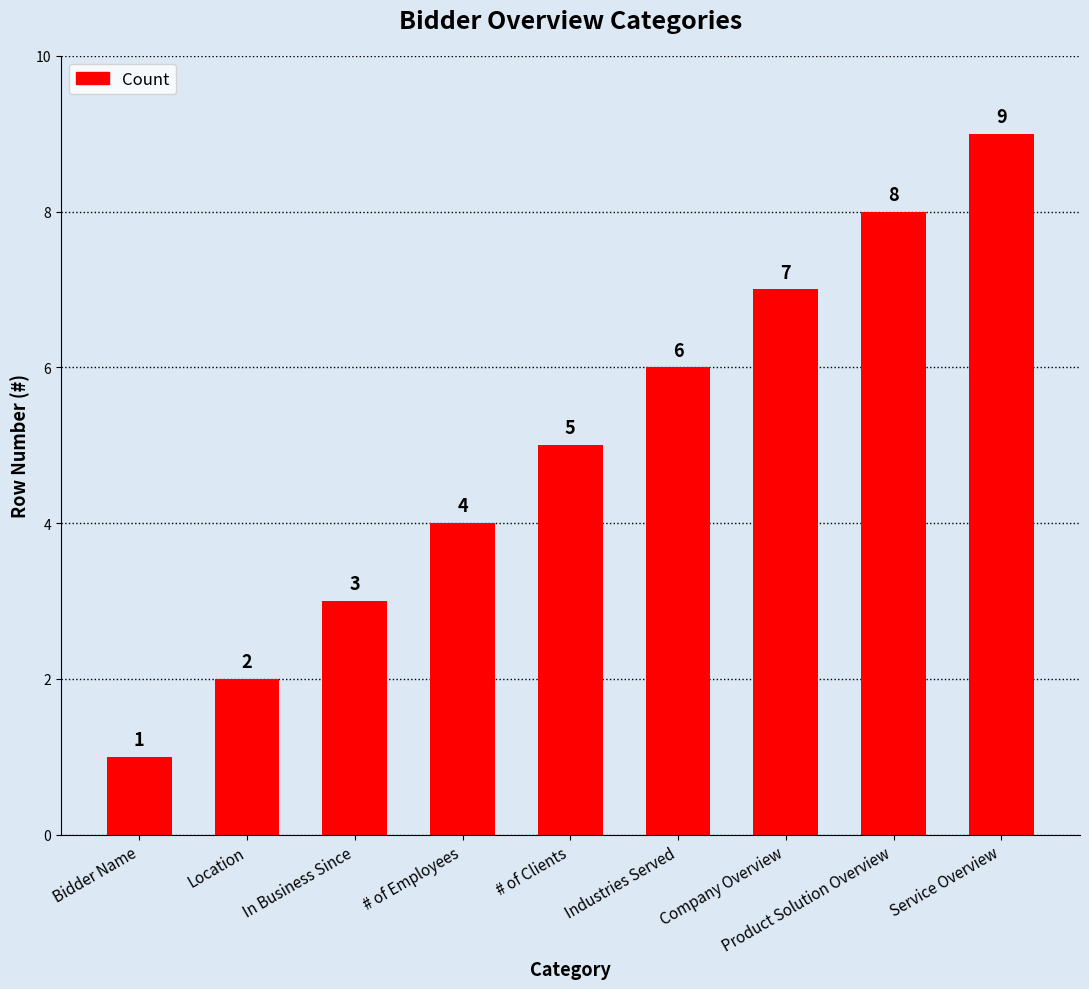

What is the difference between the maximum and minimum values?

8